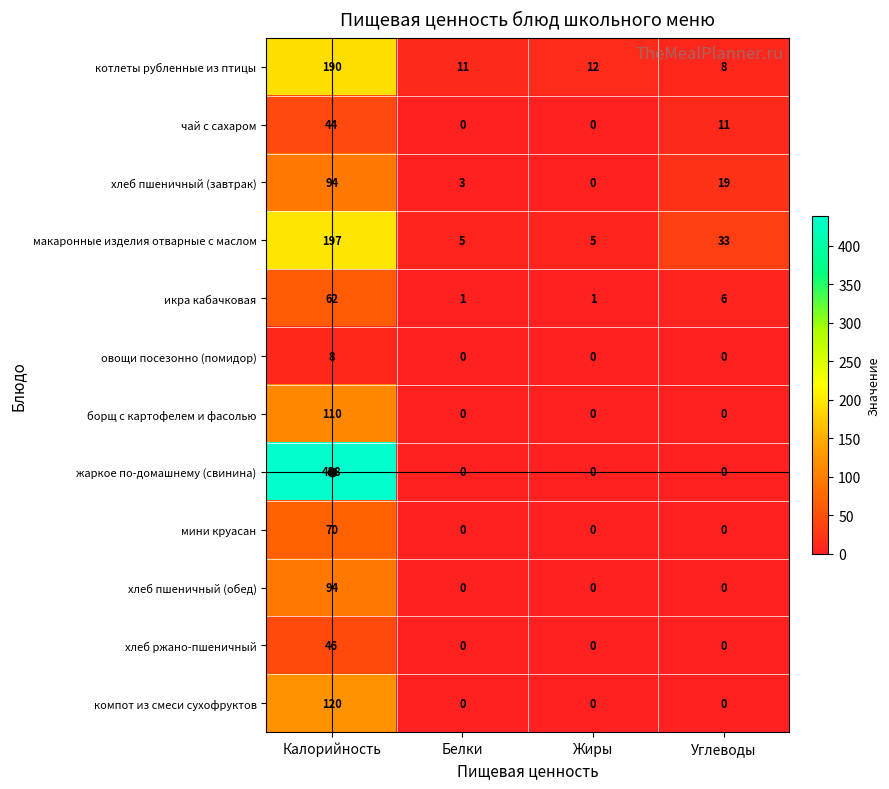

What is the total value across all series at Белки?

20